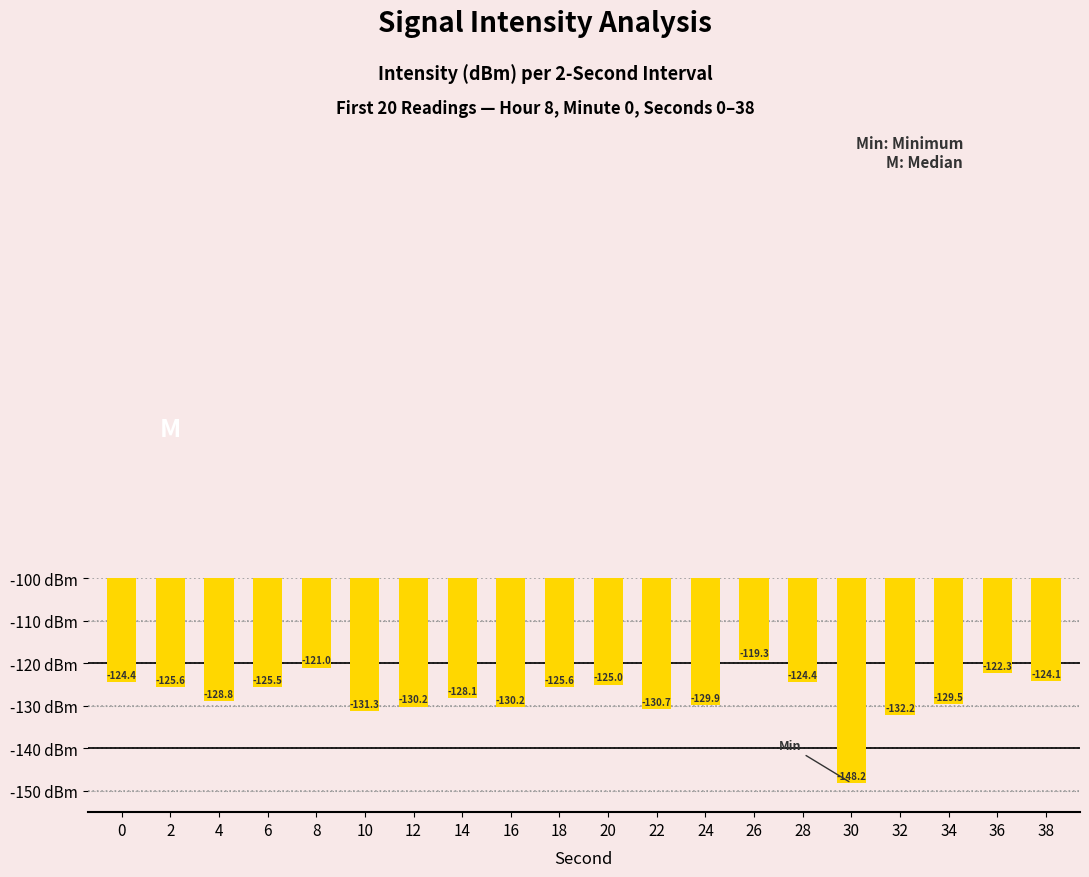

Between 6 and 34, which is larger?

6